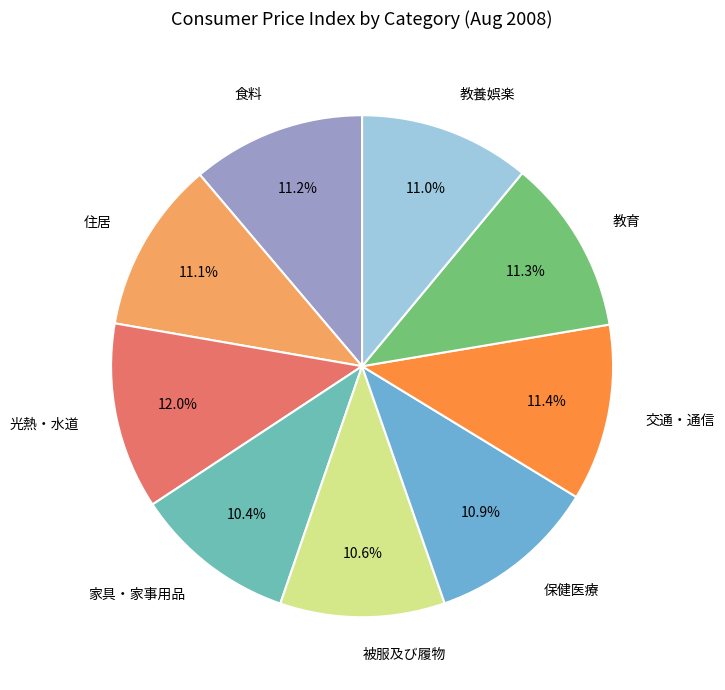

Count the number of slices in the pie.

9